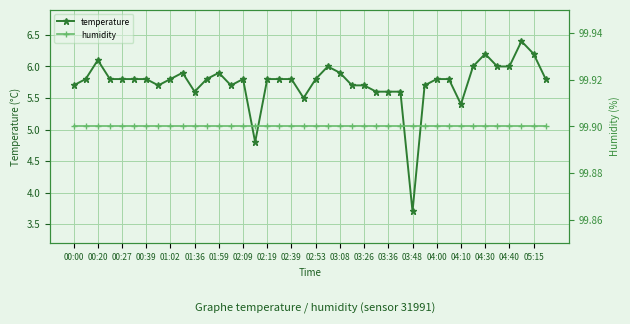

At how many categories does at least one series exceed 75?

40